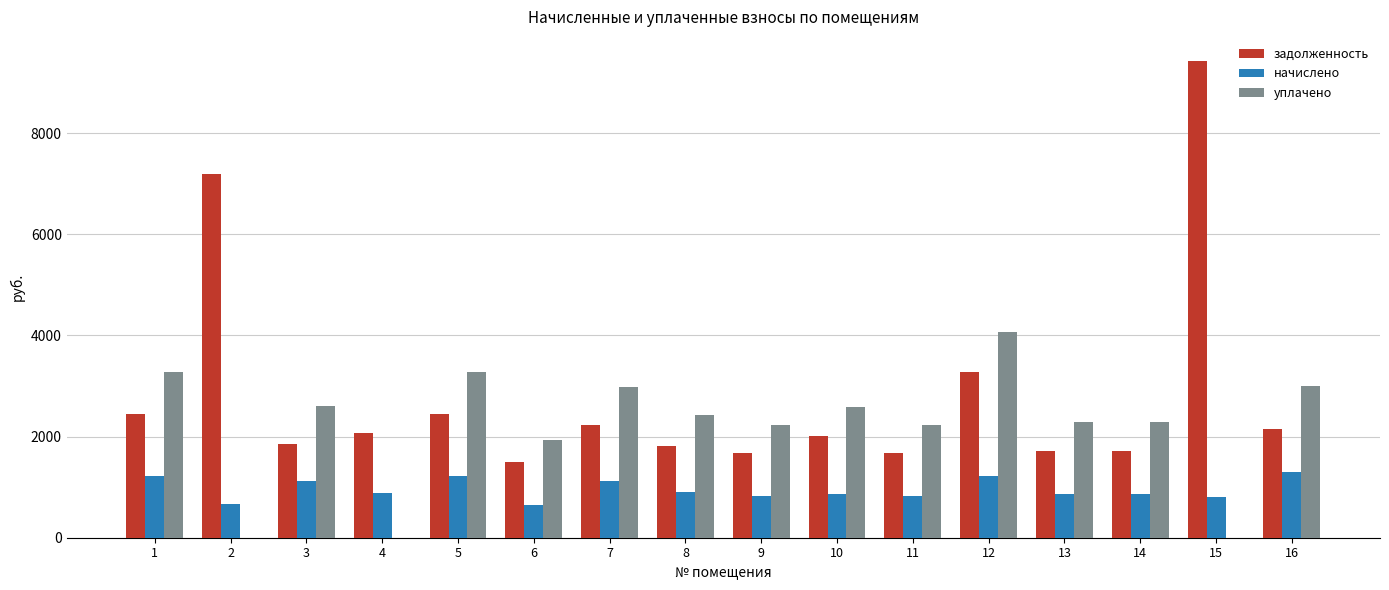

The value of задолженность at 8 is 1094.6. True or false?

False